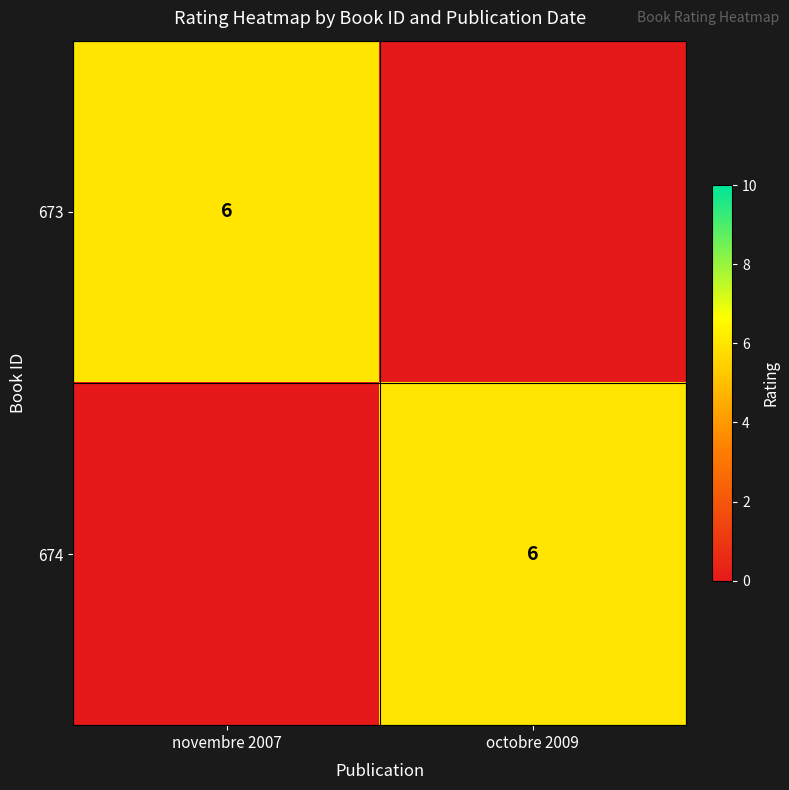

Is it true that 673 equals 1 at novembre 2007?

False